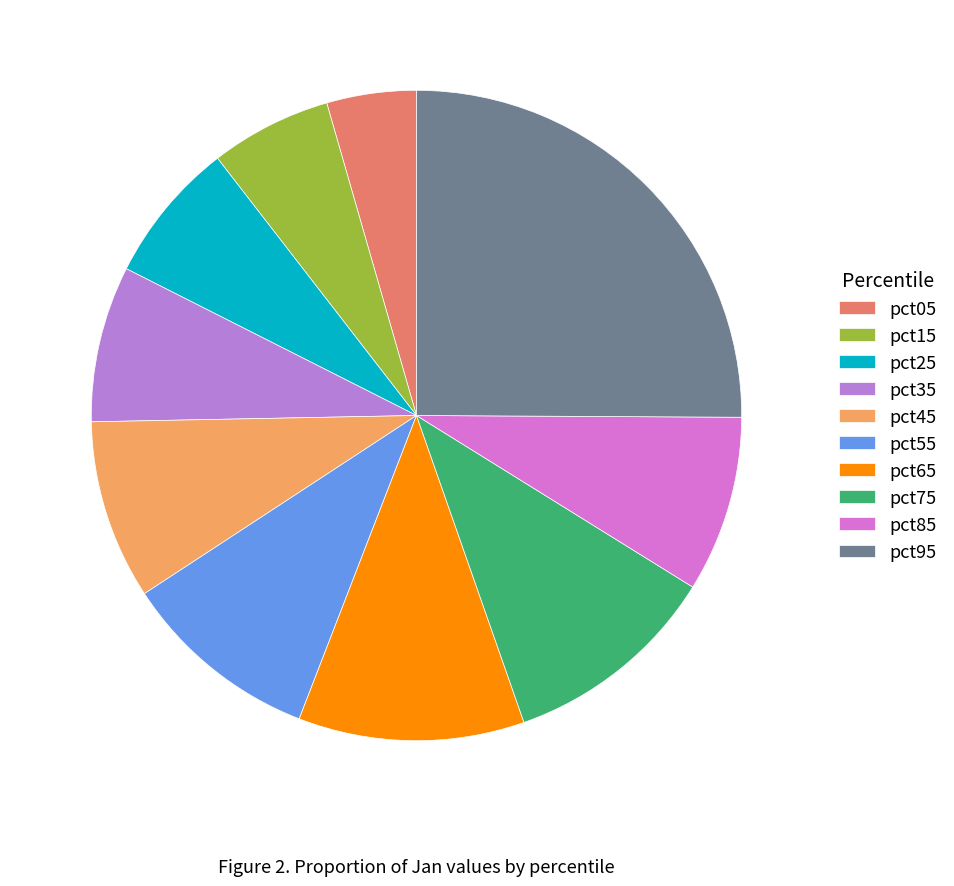

Combined, do pct65 and pct35 account for over 50%?

No